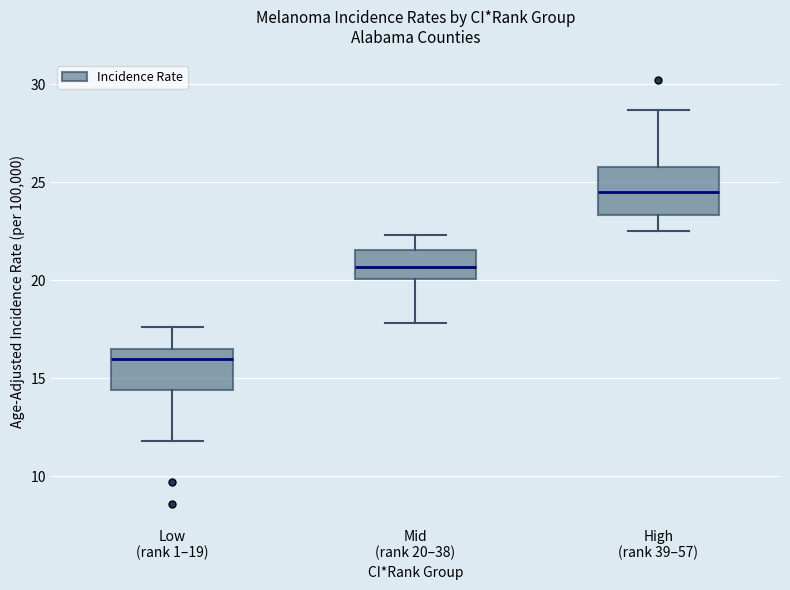

Which box has the lowest median line?

Low (rank 1–19)